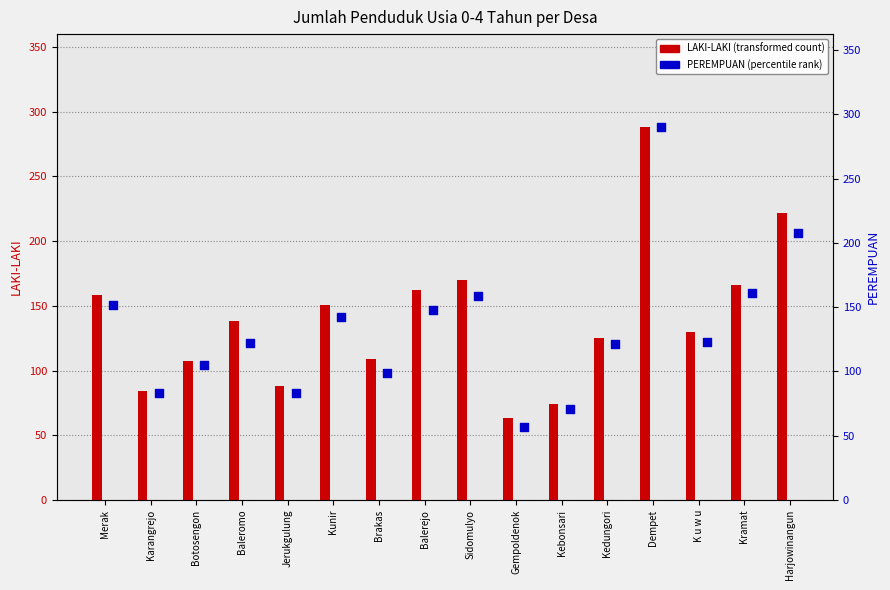

Which series reaches the minimum Y coordinate?

PEREMPUAN